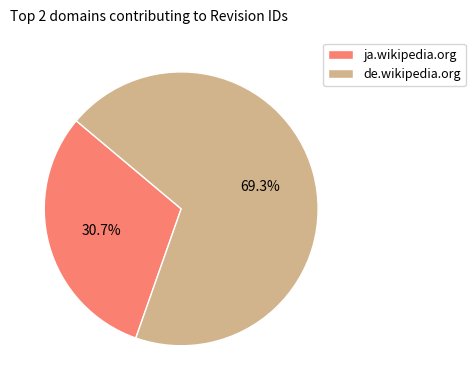

Does de.wikipedia.org represent more than half of the total?

Yes